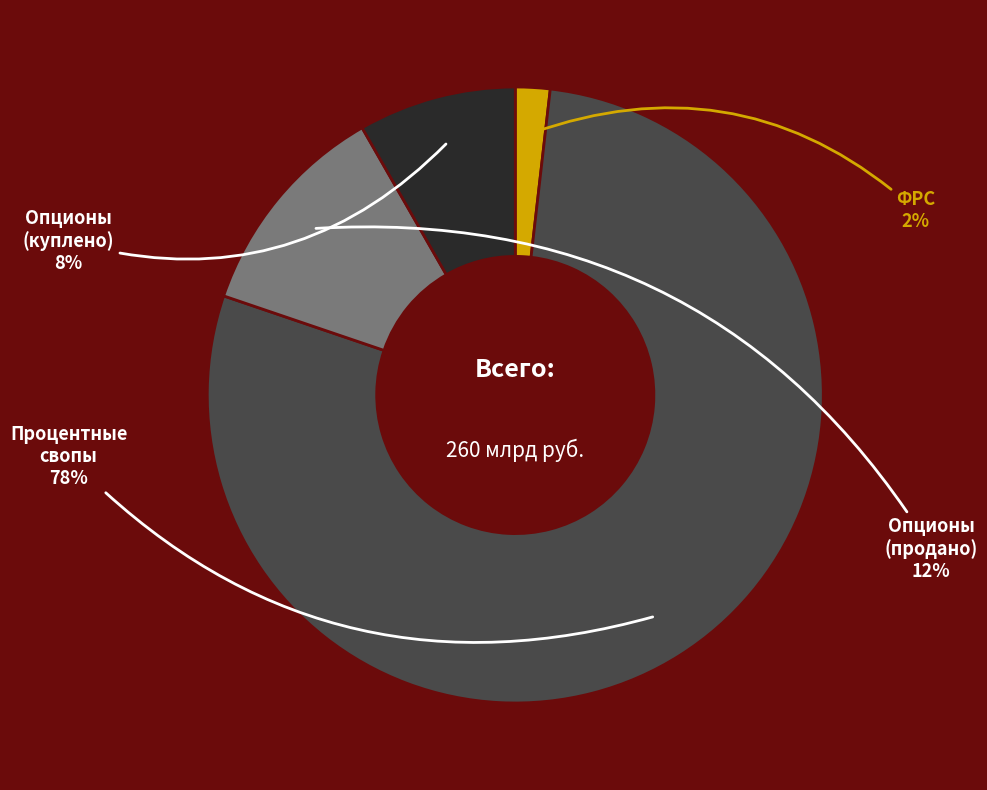

To the nearest percent, what is the average slice percentage?

25%